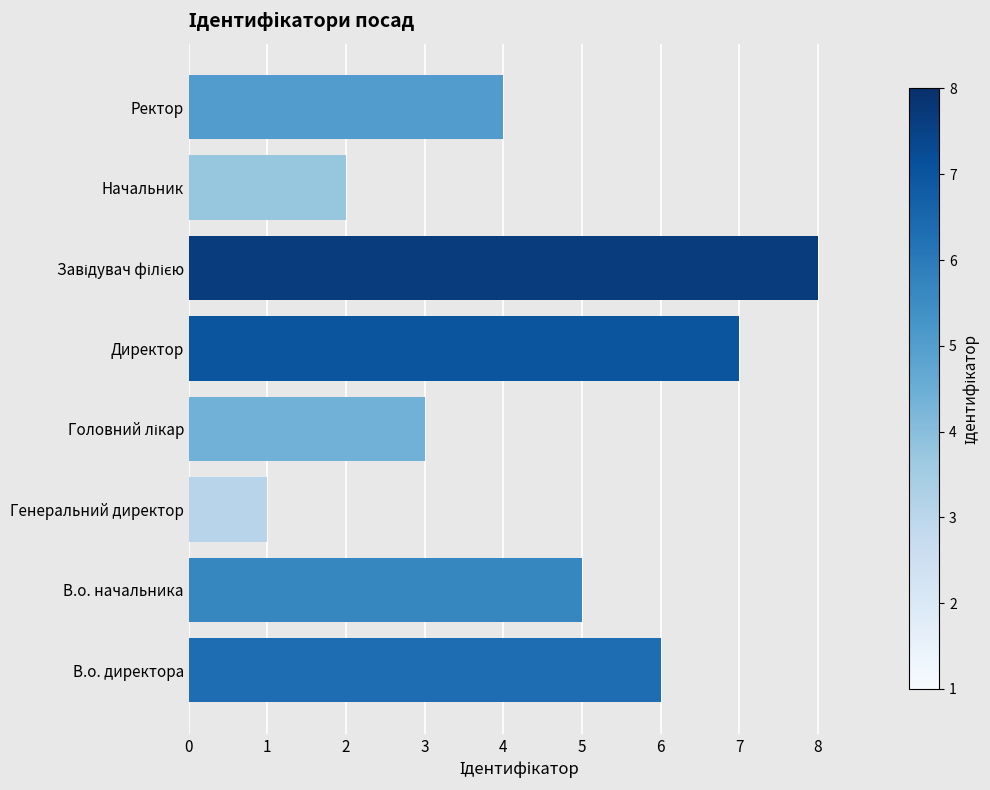

Read the value at В.о. директора.

6